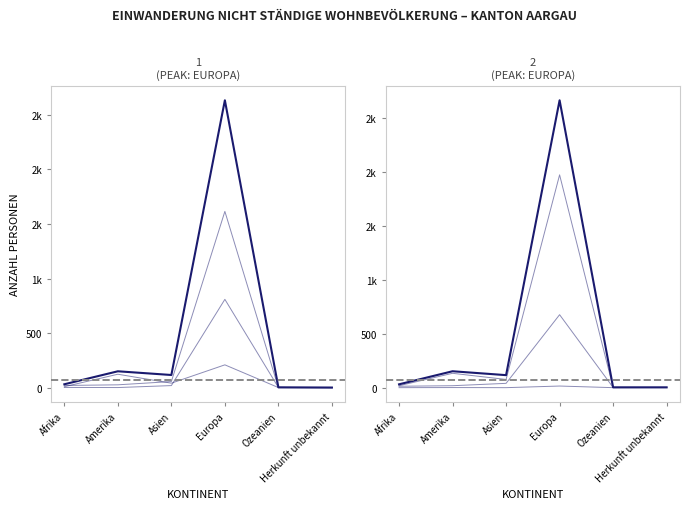

Is this an area chart (filled region under the line)?

No